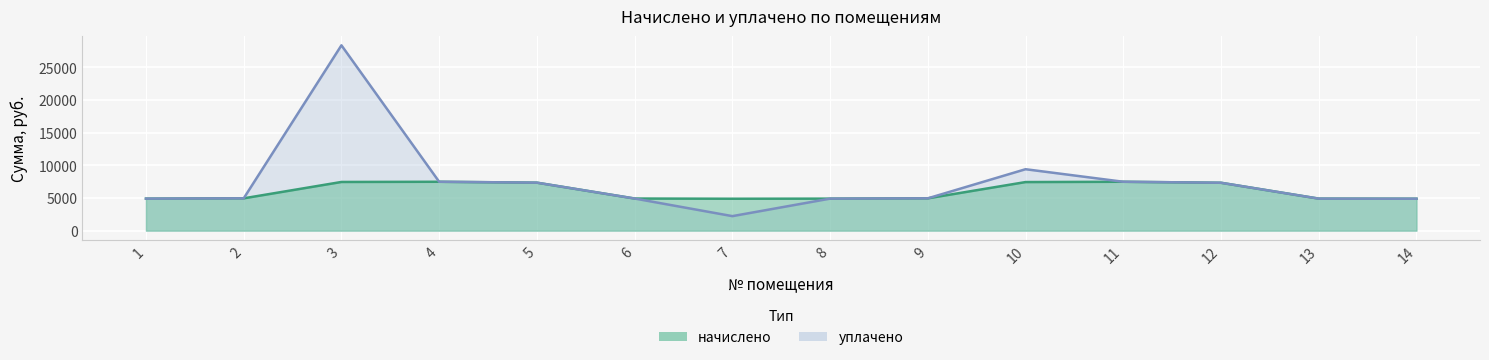

Reading right to left, extract all data points from this chart.

начислено: 4884.5	4900.0	7326.7	7480.3	7434.2	4945.9	4899.8	4884.5	4915.2	7342.1	7480.3	7449.6	4945.9	4899.8
уплачено: 4884.5	4900.0	7326.7	7480.3	9399.2	4945.9	4899.8	2221.1	4915.2	7342.1	7480.3	28359.1	4945.9	4899.8